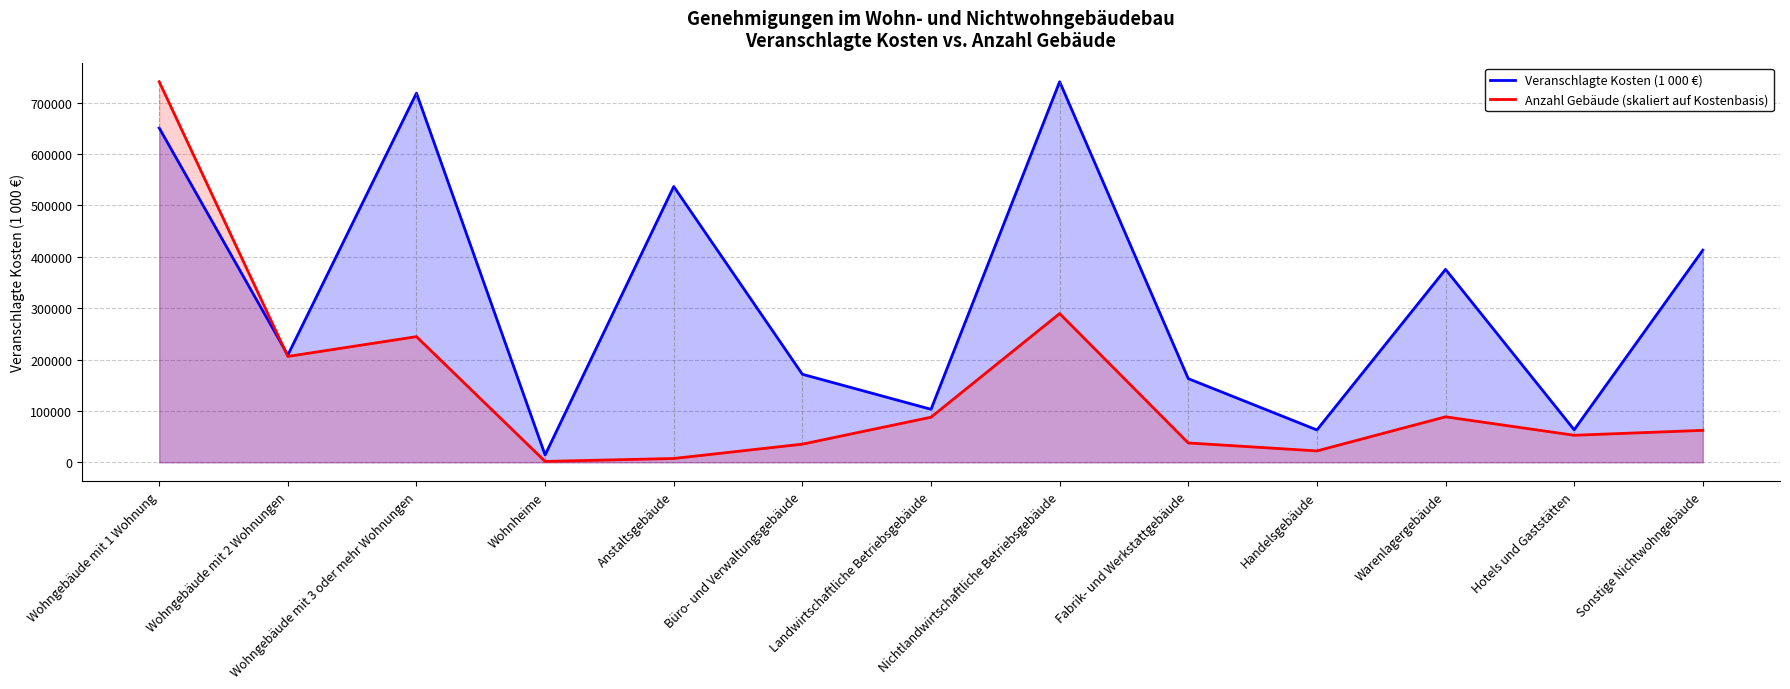

At which category does Veranschlagte Kosten (1 000 €) reach its first local valley?

Wohngebäude mit 2 Wohnungen